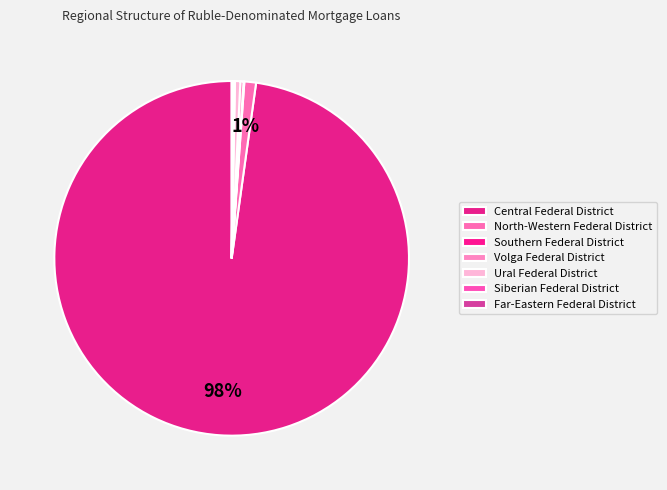

Is there any slice that represents more than half of the pie?

Yes